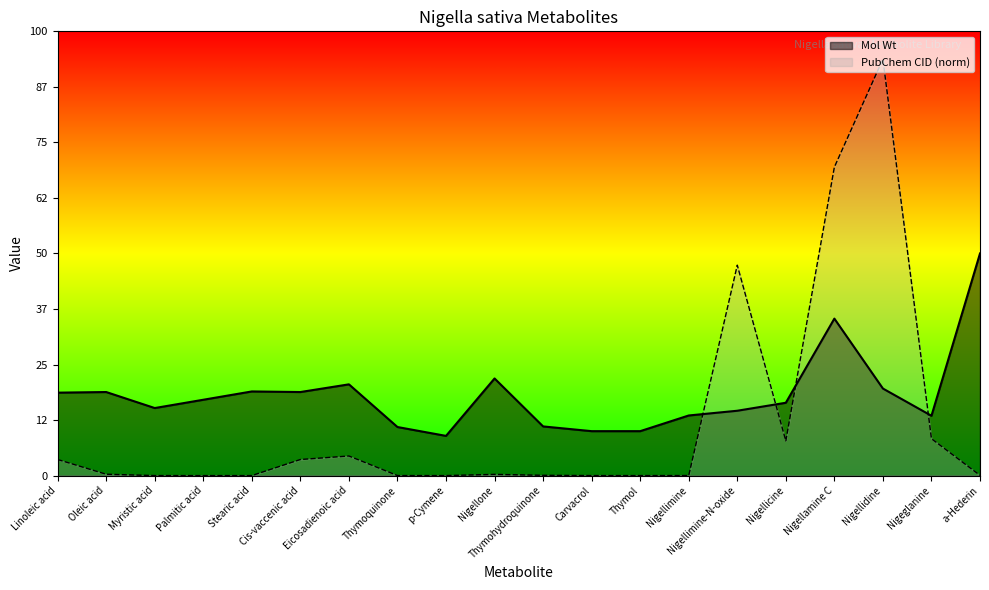

Where is PubChem CID nearest to the value 375?

Nigellimine-N-oxide